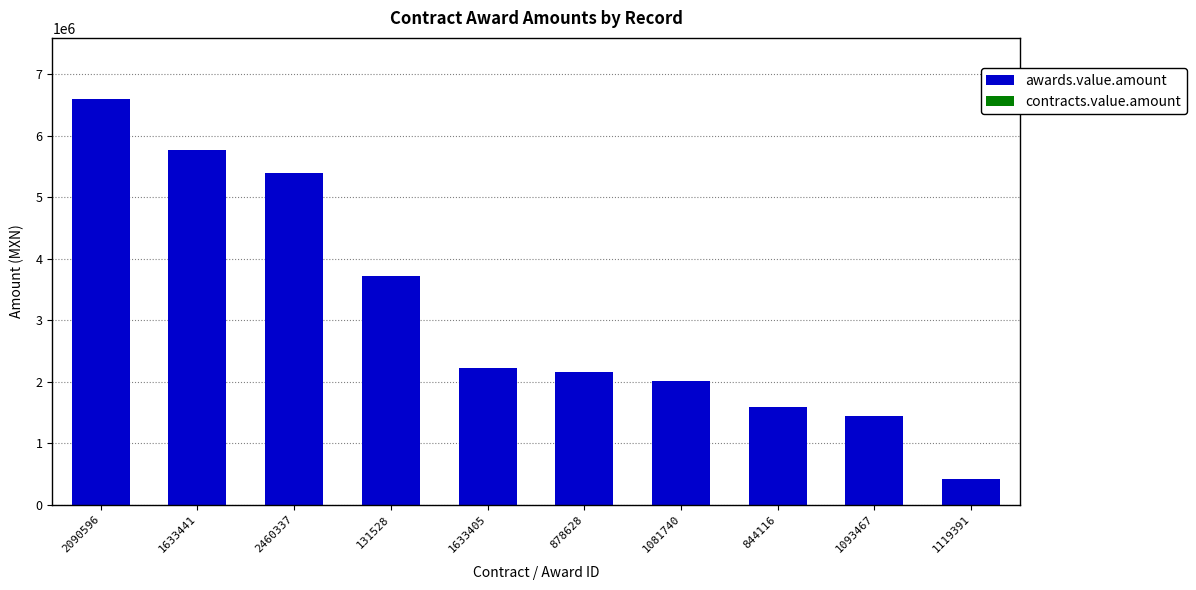

Does the chart contain stacked bars?

No